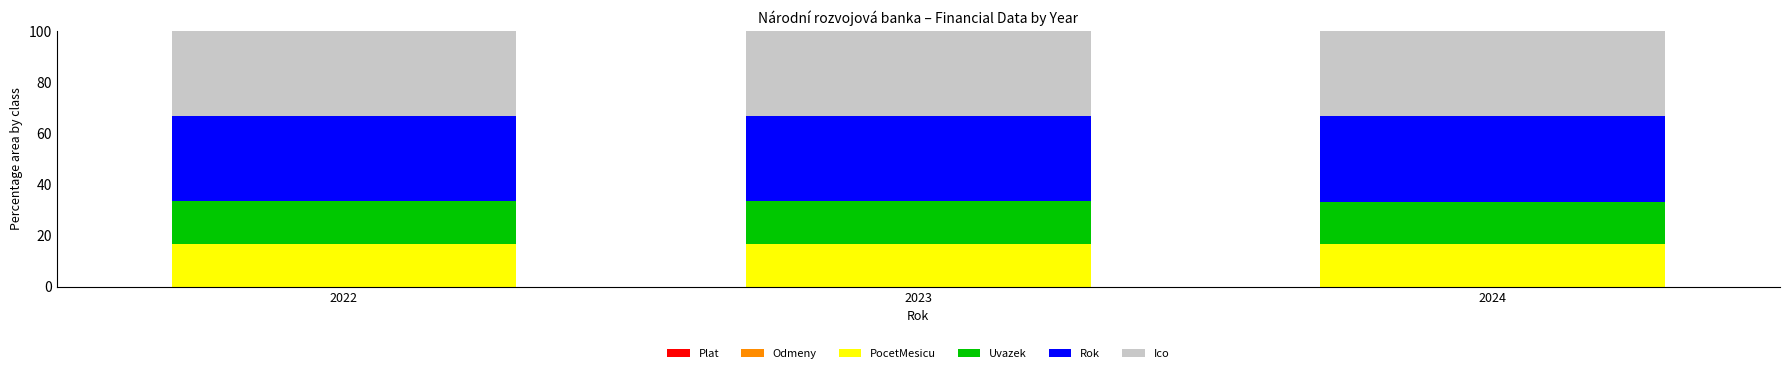

What is the total value across all series at 2024?

100.0